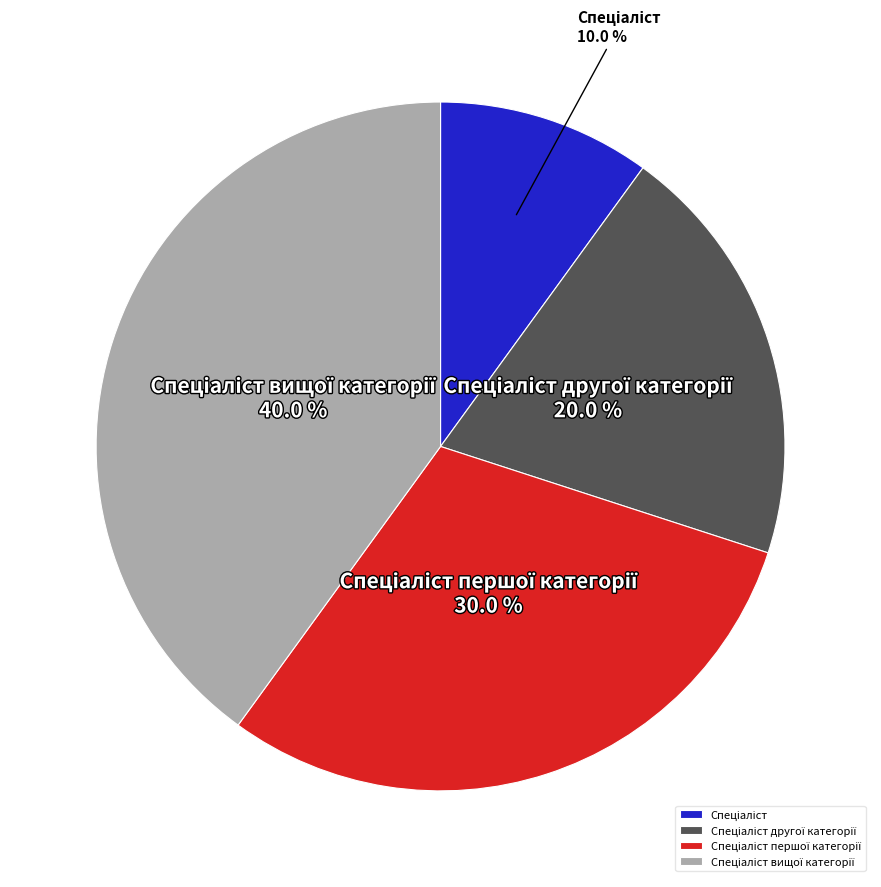

Is there any slice that represents more than half of the pie?

No